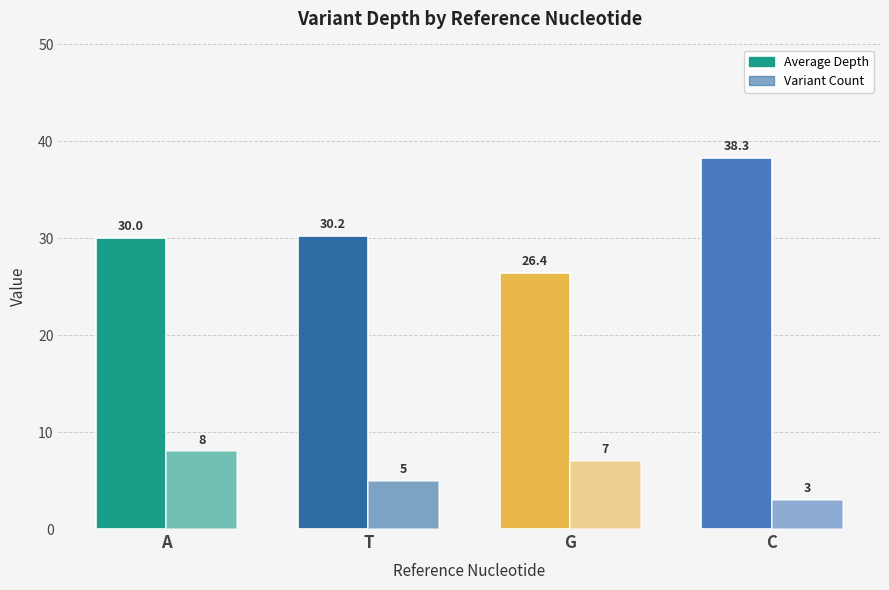

Are the bars horizontal?

No